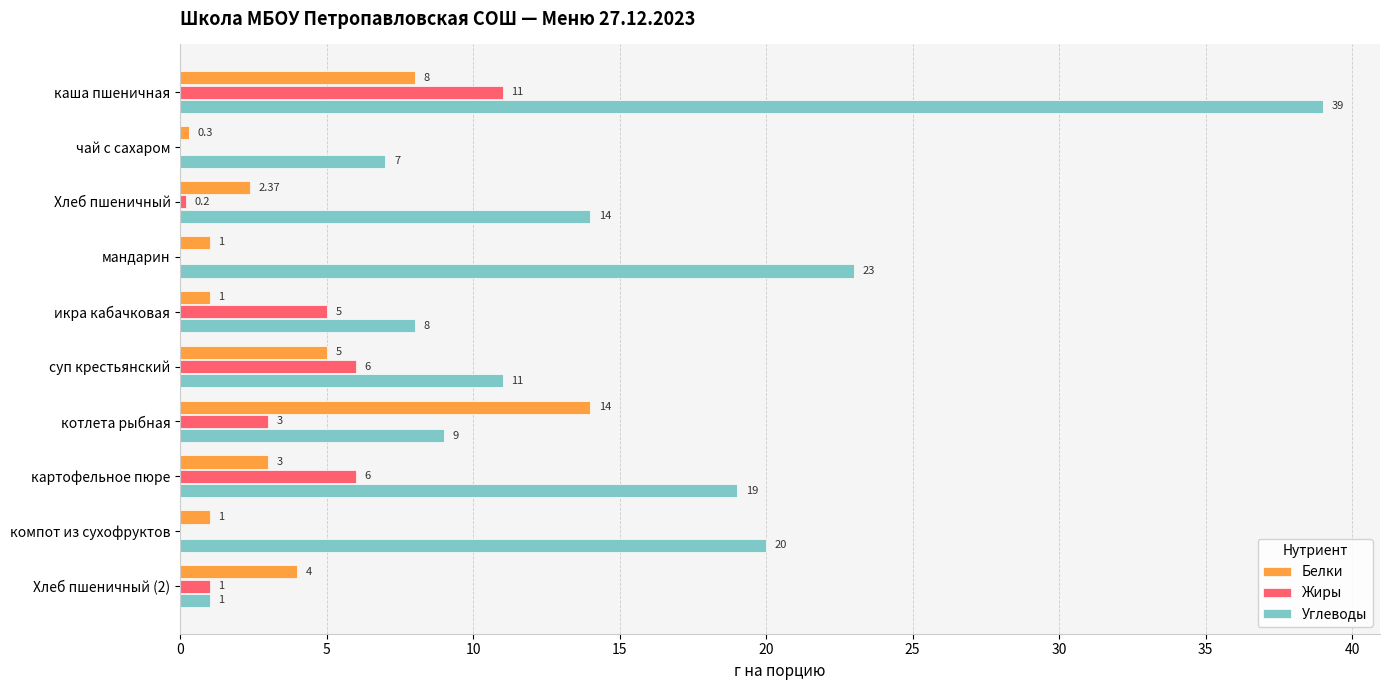

Which category has the highest value across all series?

каша пшеничная